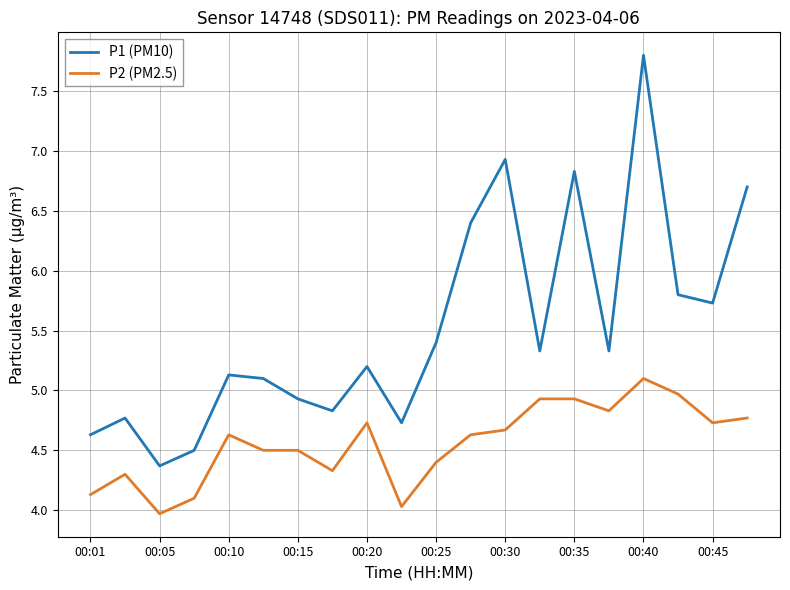

What is the difference between the maximum and minimum values in the P1 (PM10) series?

3.4